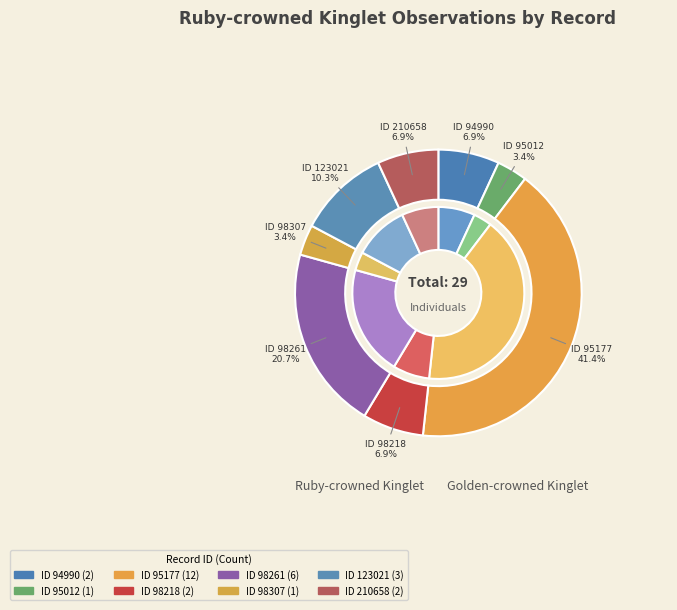

What is the change in value from Ruby-crowned Kinglet
(1995-05-07) to Ruby-crowned Kinglet
(1998-04-19)?

+4